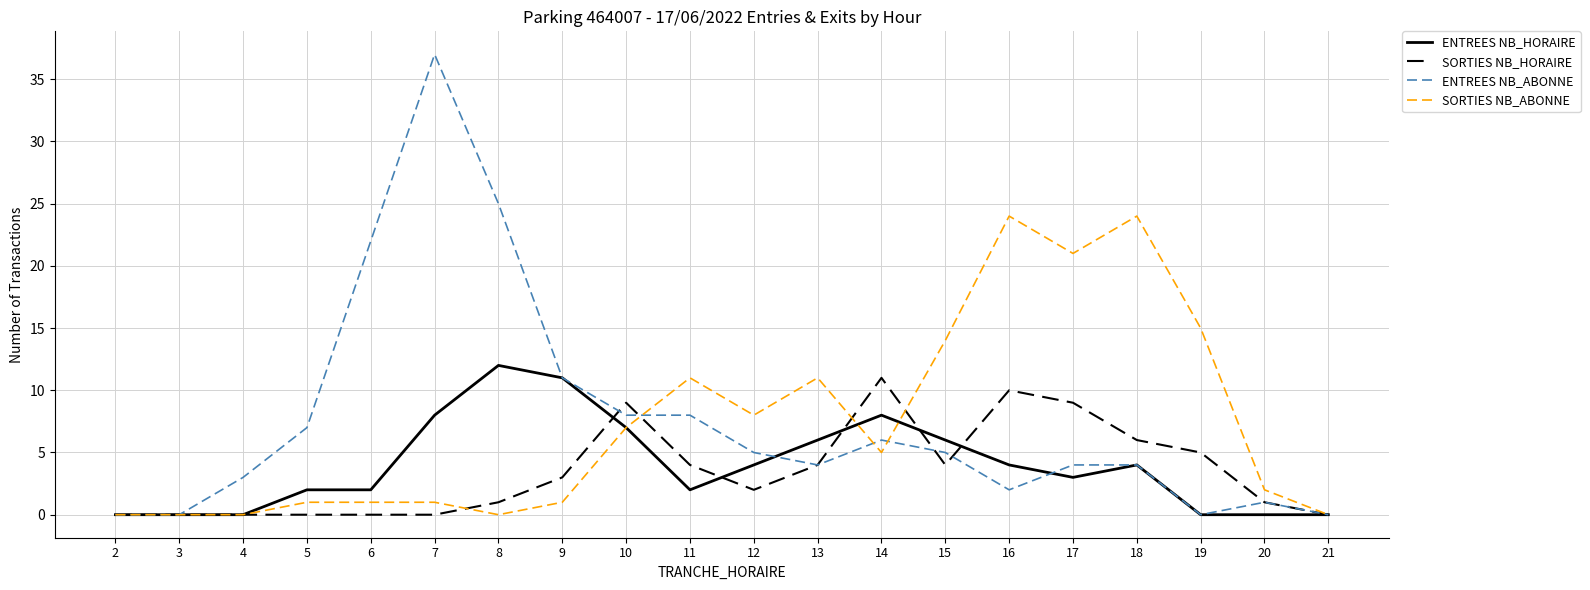

At which label does ENTREES NB_HORAIRE first exceed 4?

7